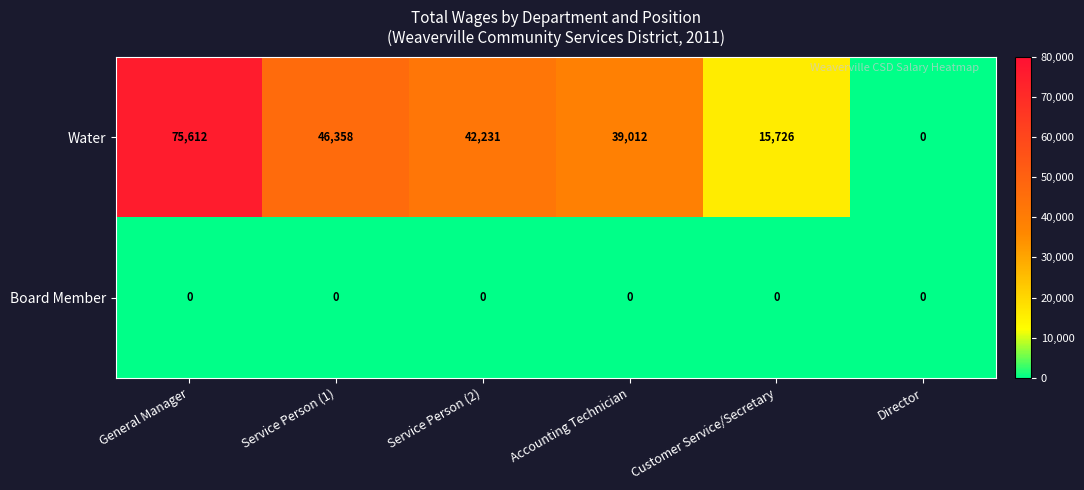

Which series changed the most between Service Person (2) and Accounting Technician?

Water